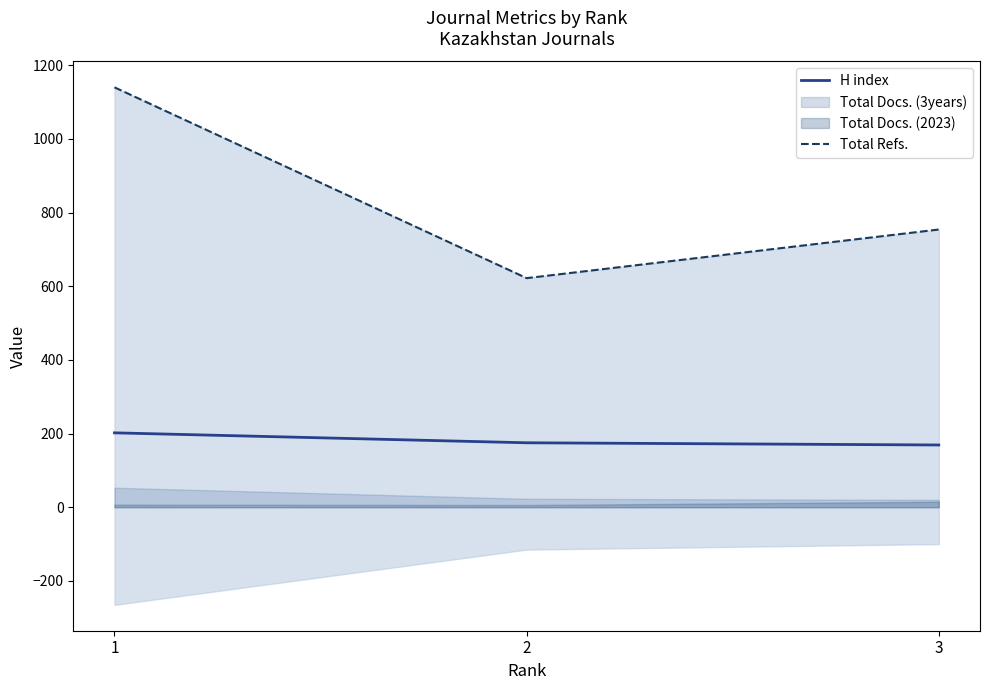

Where is H index nearest to the value 185?

2